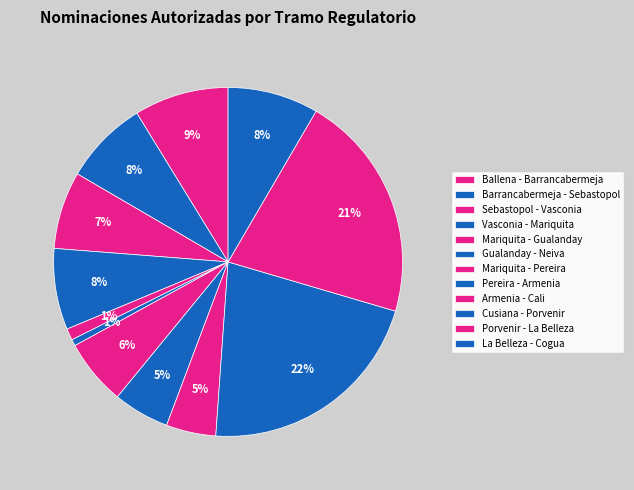

How many segments does this pie chart have?

12